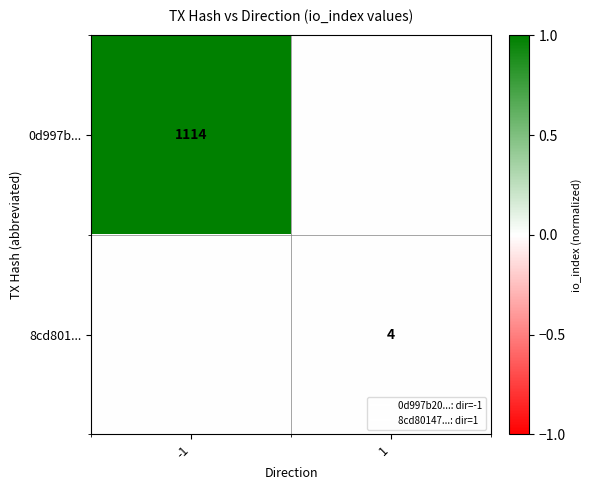

True or false: 0d997b... has a value of 0.0 at 1.

True